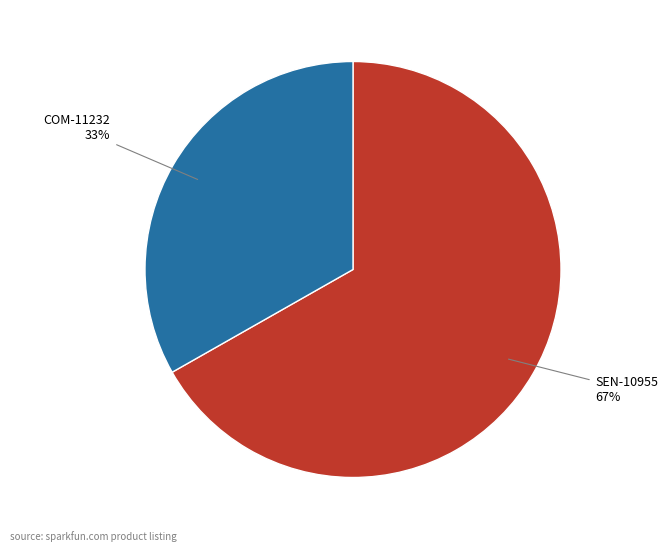

Which category has the biggest portion of the pie?

SEN-10955